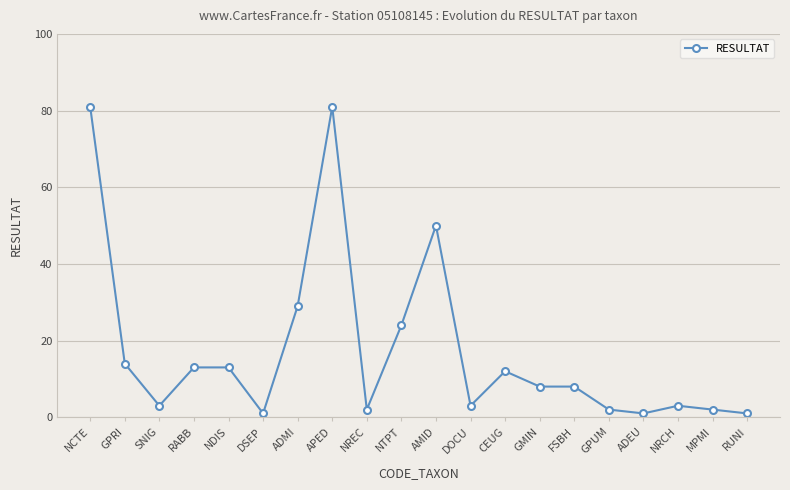

What is the sum of all values?

351